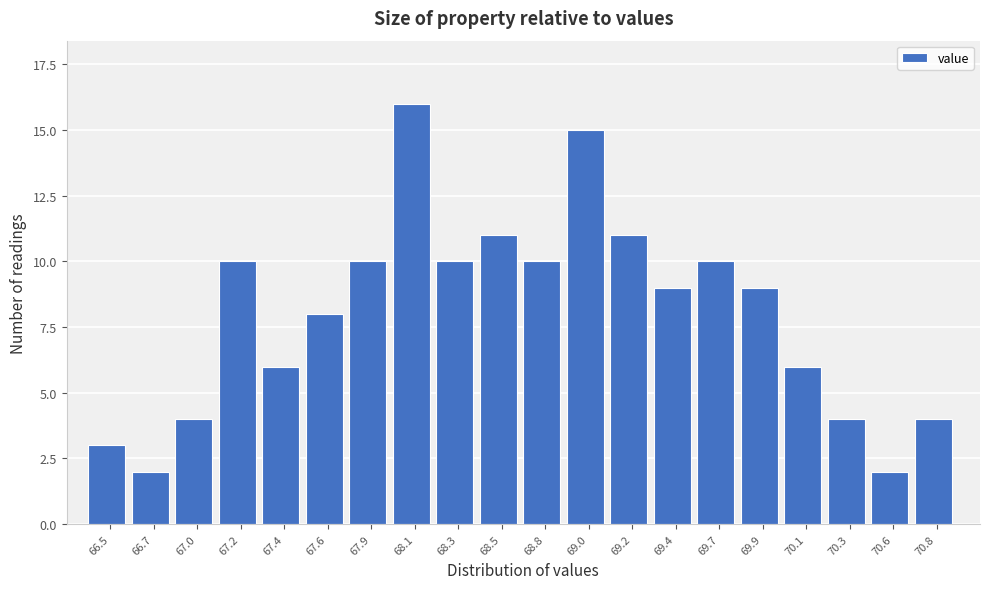

Reading left to right, list all the values displayed in this chart.

3	2	4	10	6	8	10	16	10	11	10	15	11	9	10	9	6	4	2	4